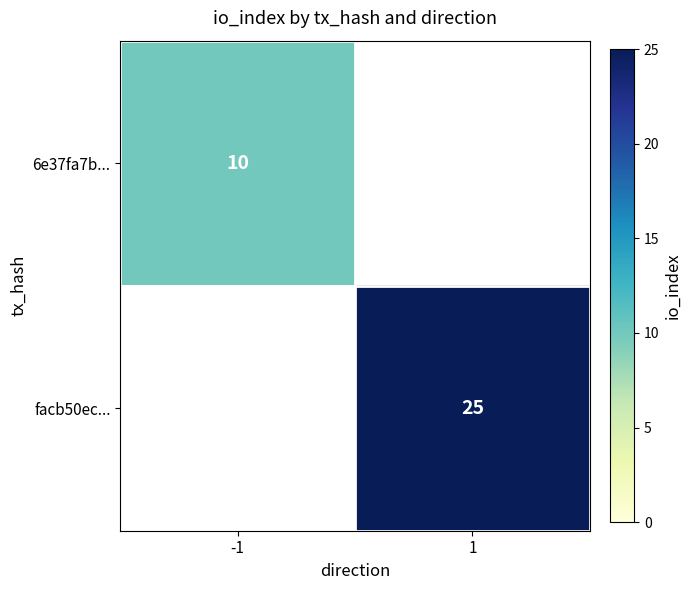

At how many categories does at least one series exceed 15?

1